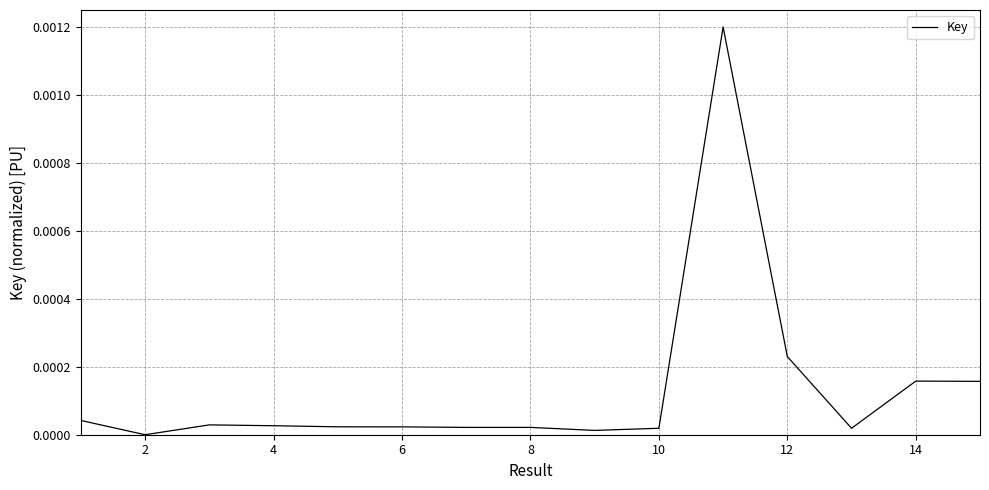

Is this an area chart (filled region under the line)?

No